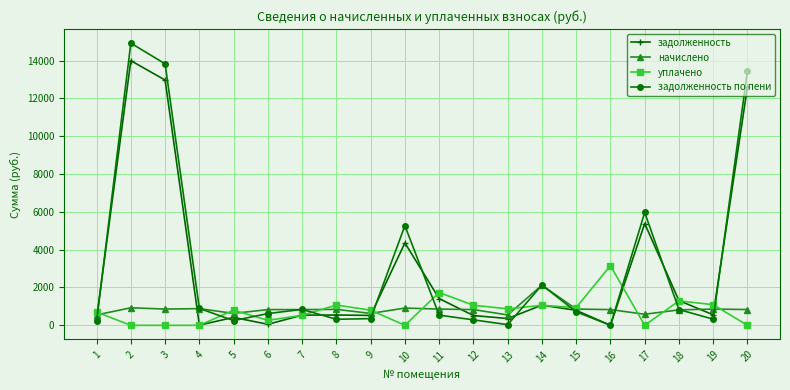

Read the задолженность по пени value at 19.

323.7